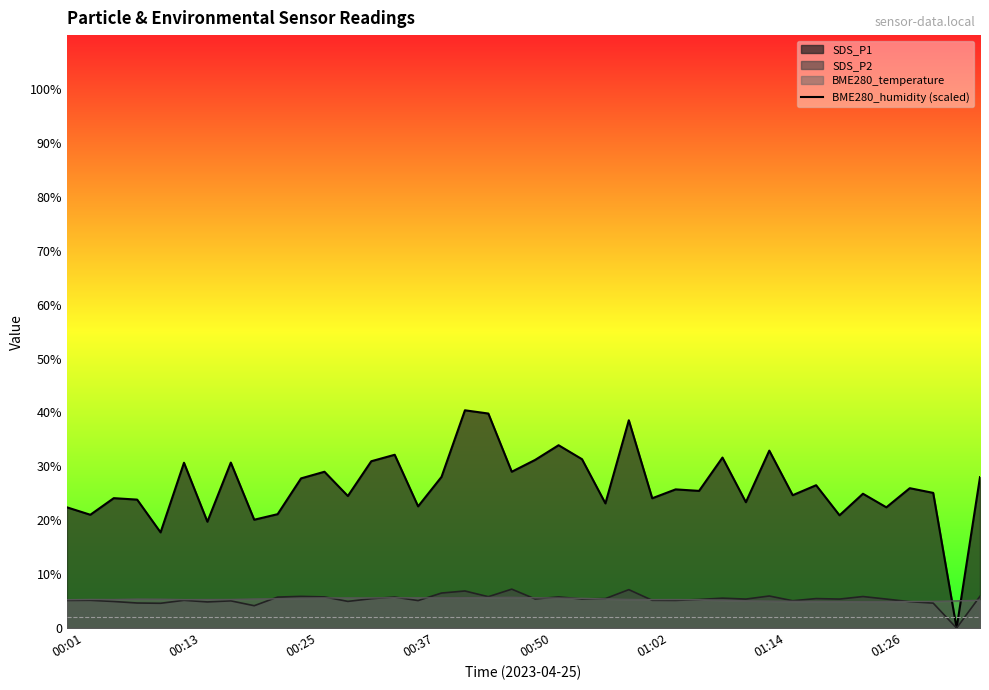

At which label does BME280_temperature reach its minimum?

01:24